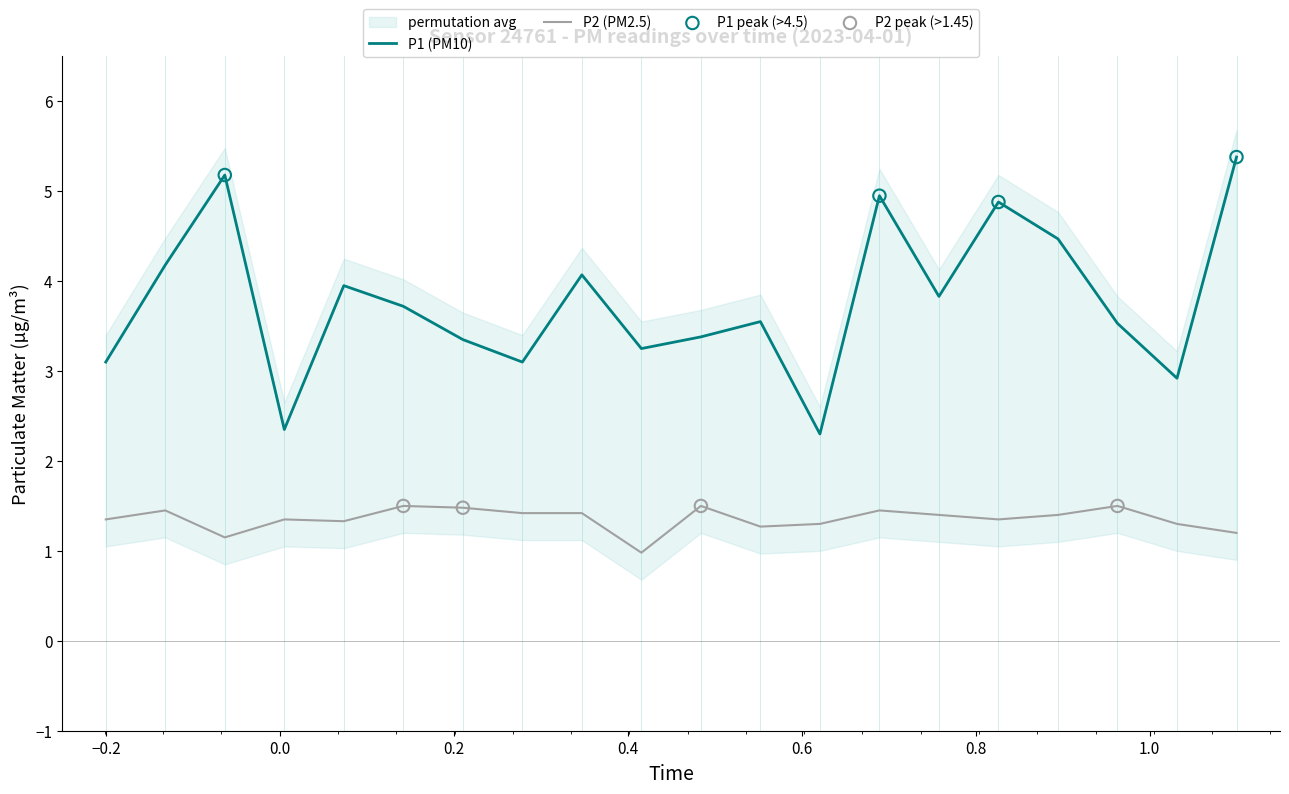

True or false: P2 (PM2.5) and P1 (PM10) cross at least once.

False